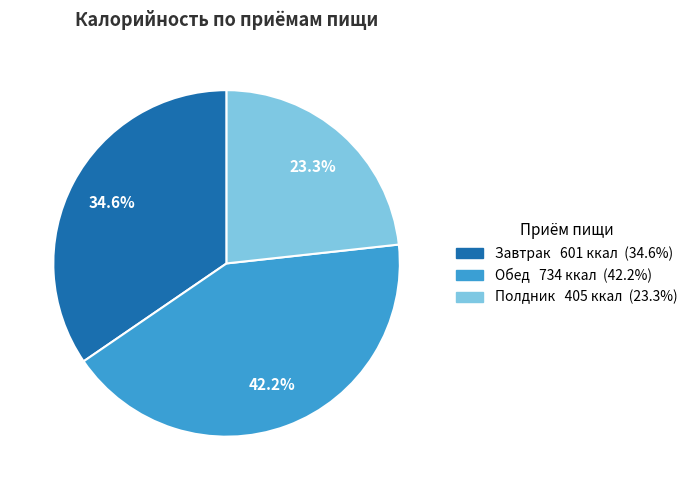

To the nearest percent, what is the difference between the Завтрак and Полдник slice percentages?

11%